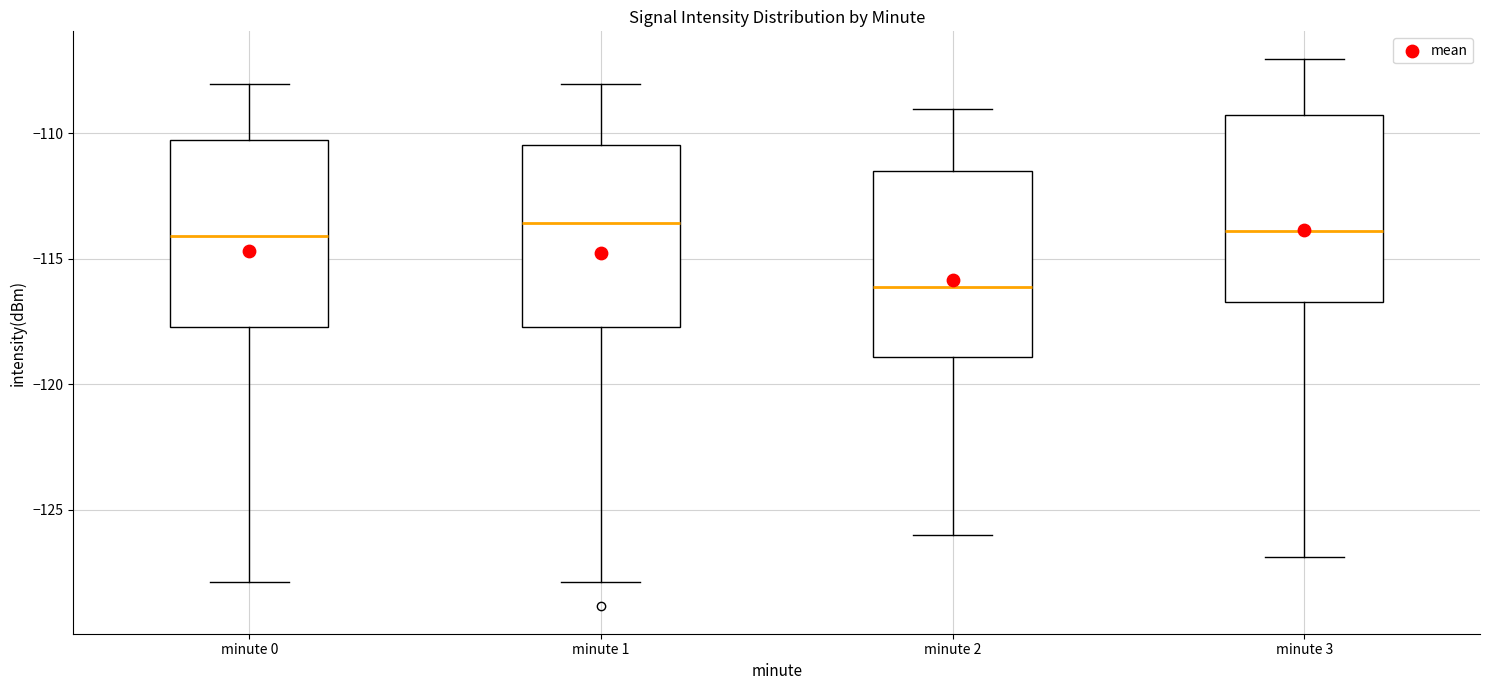

Which box's median line is the lowest?

minute 2